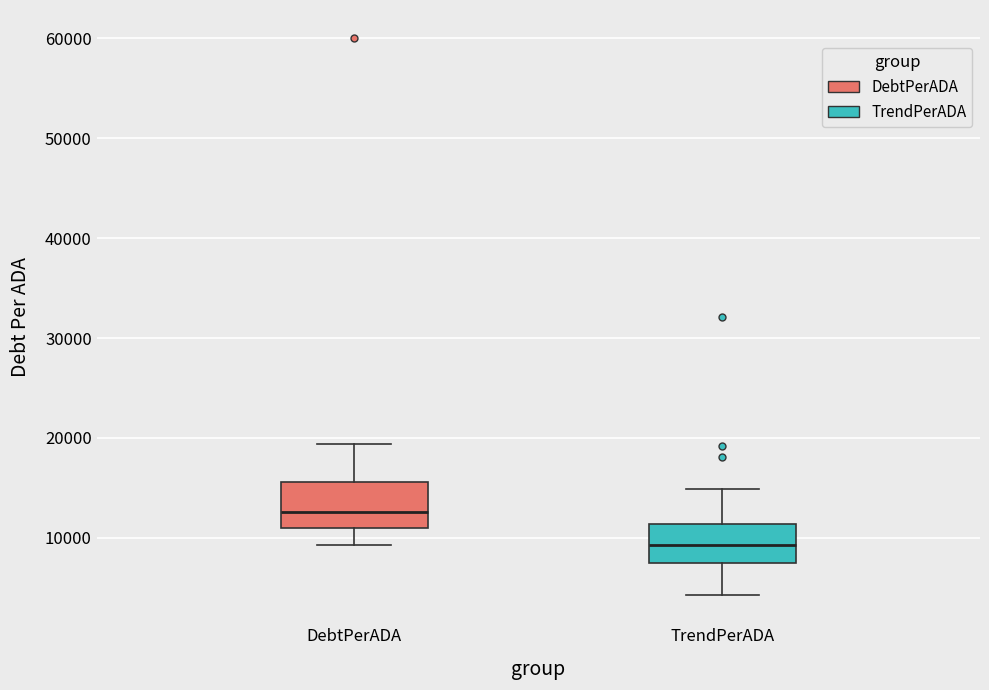

Reading left to right, transcribe this box plot: for each box, give where its median line is, the range the box spans, and where its two whiskers end, as read against the y-axis. The values are not printed on the chart, so give them approximately, as read against the axis.

DebtPerADA: median 13000, box 11000 to 16000, whiskers 9000 to 19000
TrendPerADA: median 9000, box 8000 to 11000, whiskers 4000 to 15000